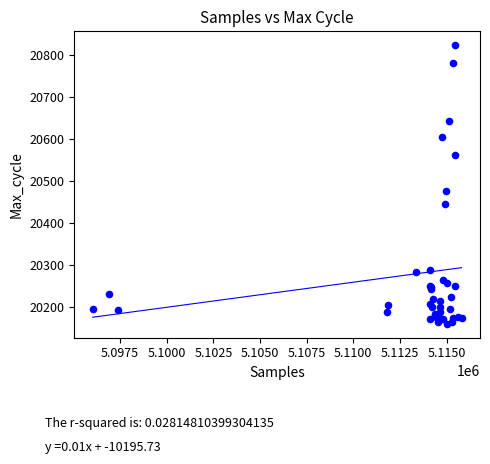

What Y value in the scatter plot is closest to 20491?

20475